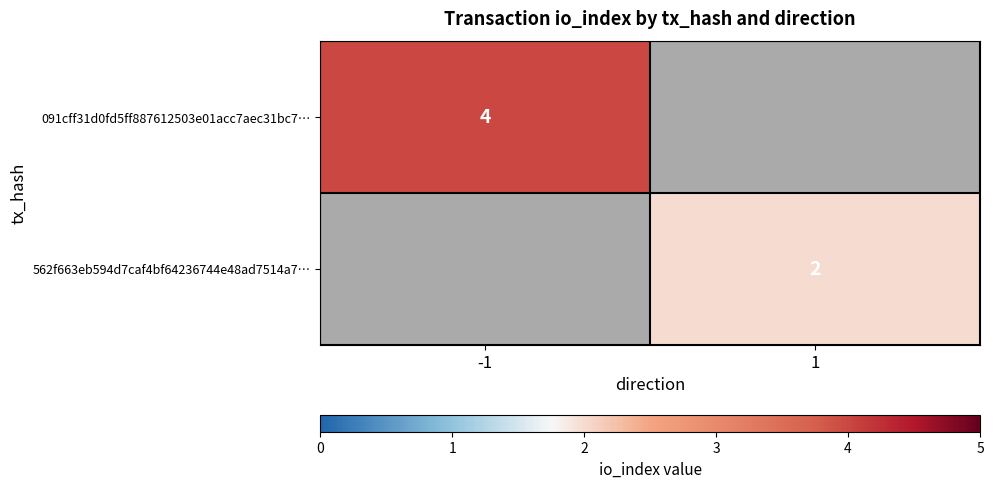

What is the smallest value displayed?

2.0